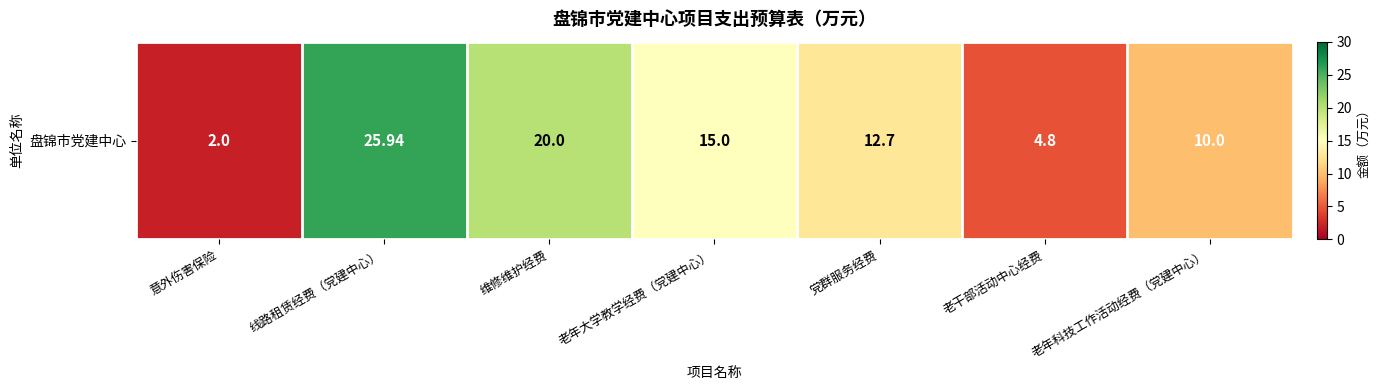

What is the minimum value shown in the chart?

2.0